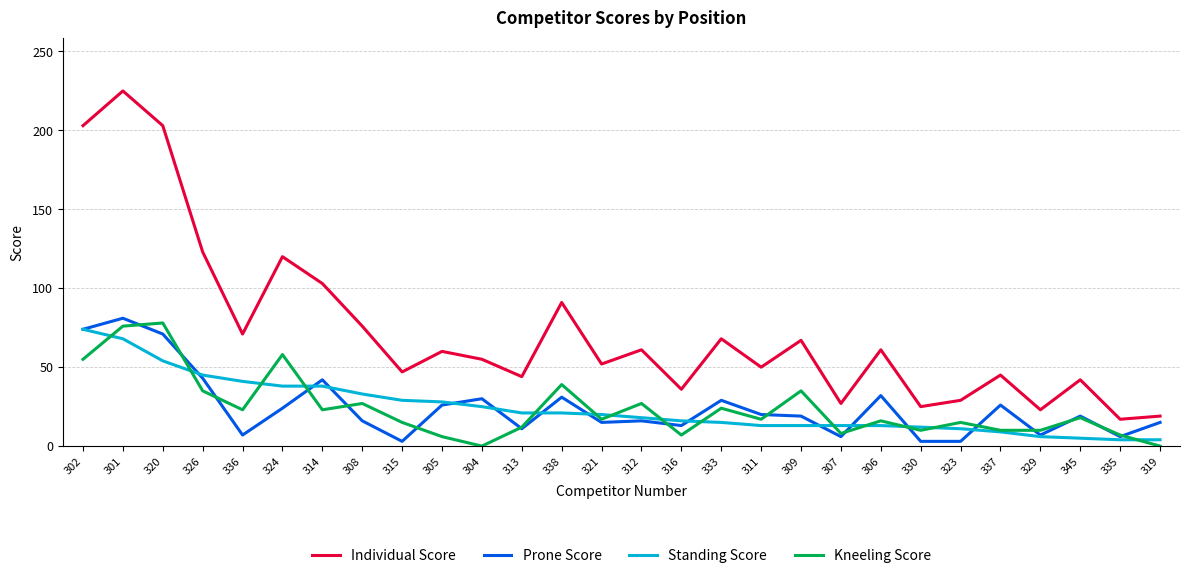

The Individual Score series shows 46 at 320. True or false?

False